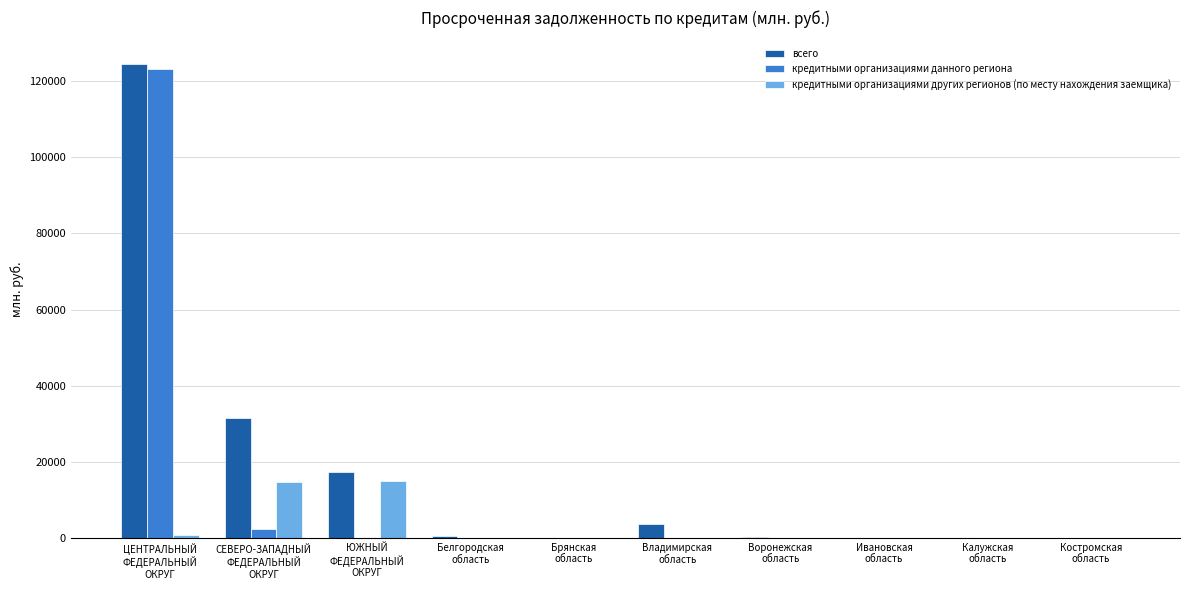

What is the maximum value shown in the chart?

124461